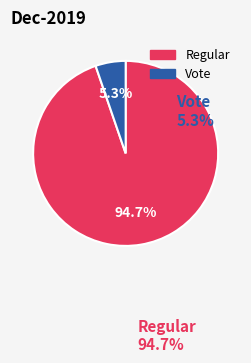

Does Vote account for over 50% of the chart?

No